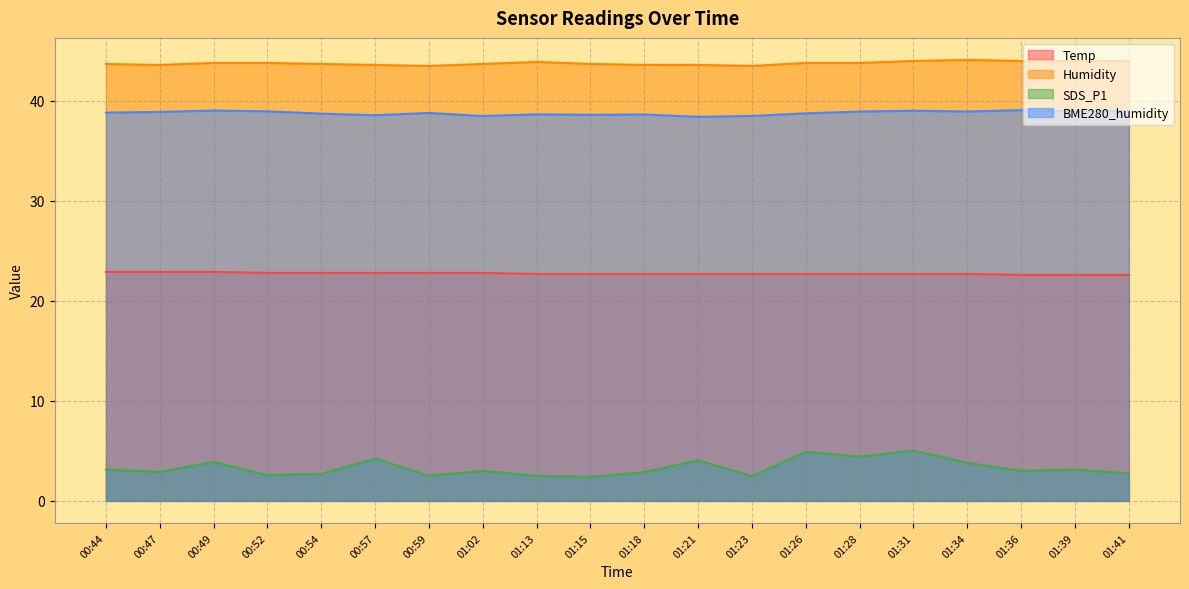

Reading left to right, transcribe all the data shown in this chart.

Temp: 22.9	22.9	22.9	22.8	22.8	22.8	22.8	22.8	22.7	22.7	22.7	22.7	22.7	22.7	22.7	22.7	22.7	22.6	22.6	22.6
Humidity: 43.7	43.6	43.8	43.8	43.7	43.6	43.5	43.7	43.9	43.7	43.6	43.6	43.5	43.8	43.8	44.0	44.1	44.0	44.0	44.0
SDS_P1: 3.1	2.9	3.9	2.6	2.7	4.2	2.5	3.0	2.5	2.4	2.9	4.1	2.5	4.9	4.4	5.0	3.8	3.0	3.1	2.7
BME280_humidity: 38.8	38.9	39.0	39.0	38.7	38.6	38.8	38.5	38.7	38.6	38.6	38.4	38.5	38.8	38.9	39.0	38.9	39.1	38.9	39.0